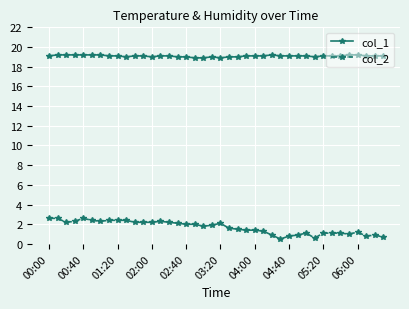

True or false: col_1 has more than 0 interior local peaks.

True